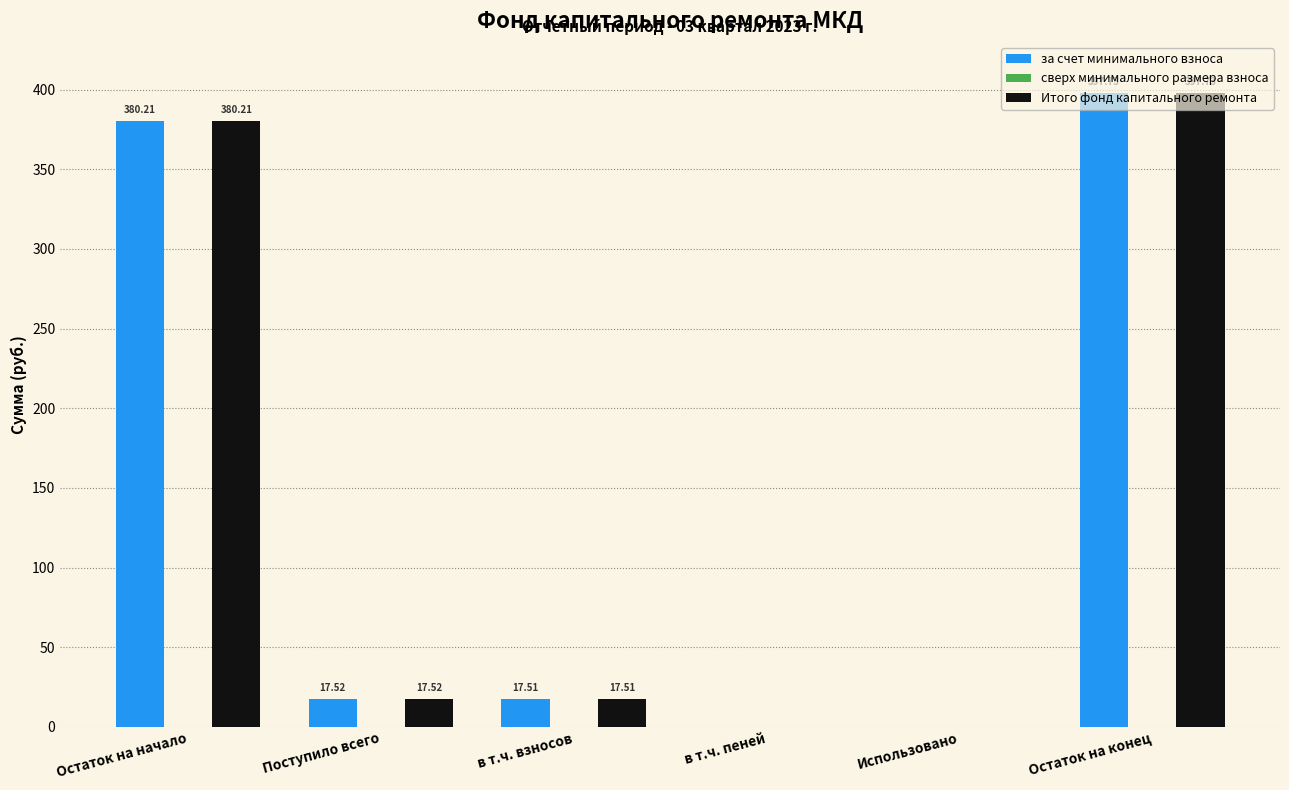

What is the sum of the Итого фонд капитального ремонта values at в т.ч. взносов and Остаток на конец?

415.2